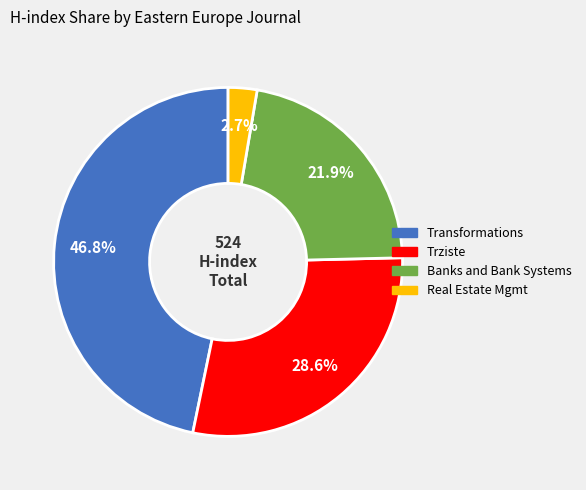

Does any single category account for the majority?

No